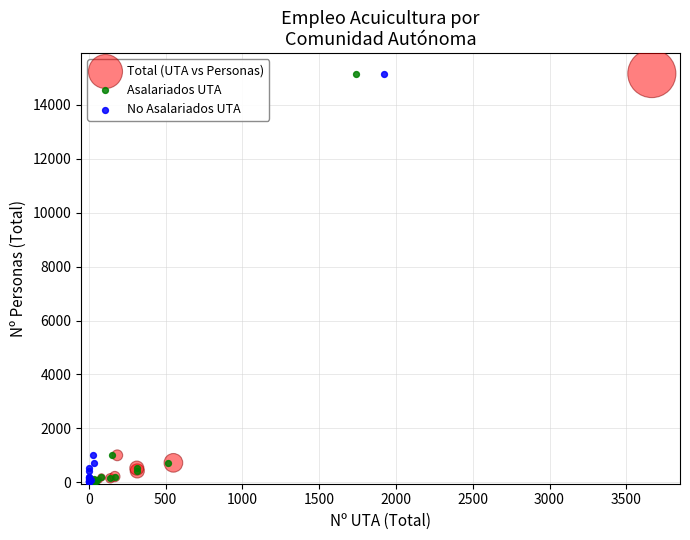

What are all the series names shown in the legend?

Total (UTA vs Personas), Asalariados UTA, No Asalariados UTA